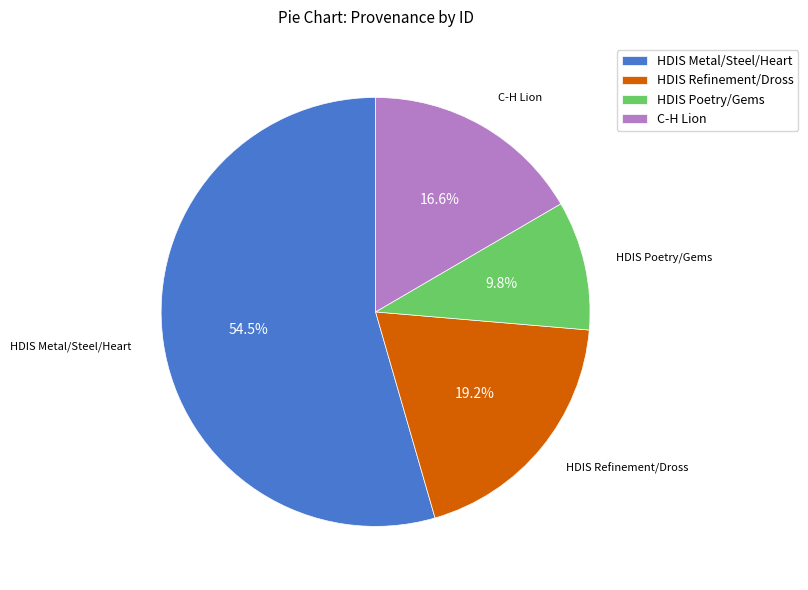

Which category has the biggest portion of the pie?

HDIS Metal/Steel/Heart